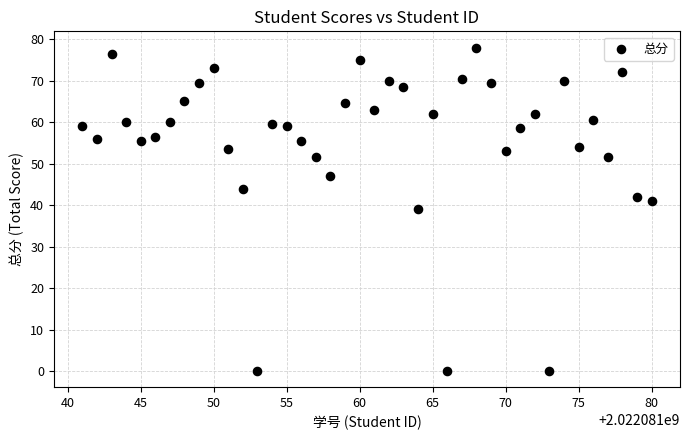

What is the range of X values (max minus min)?

39.0